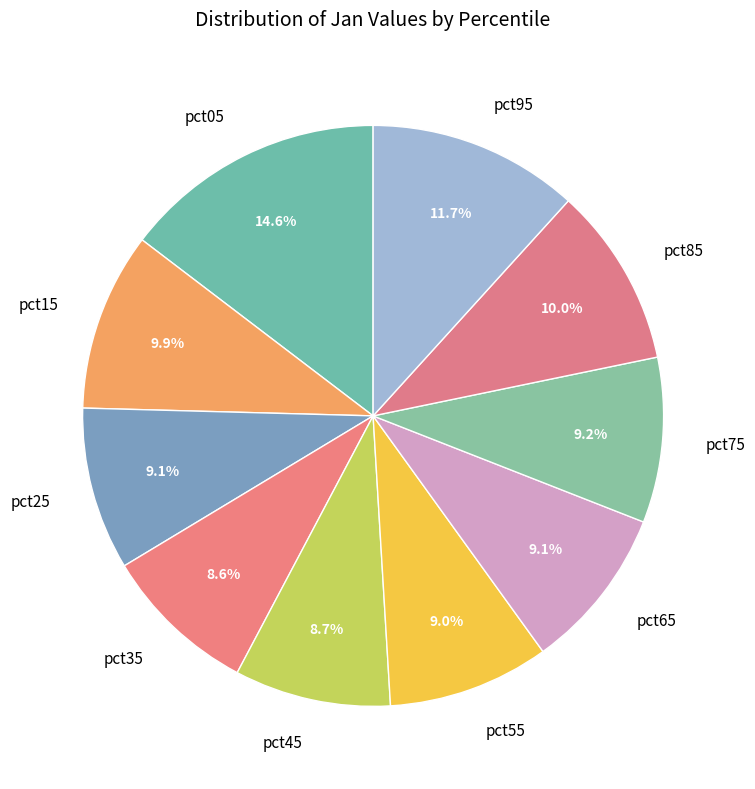

To the nearest percent, what percentage of the pie is pct55?

9%